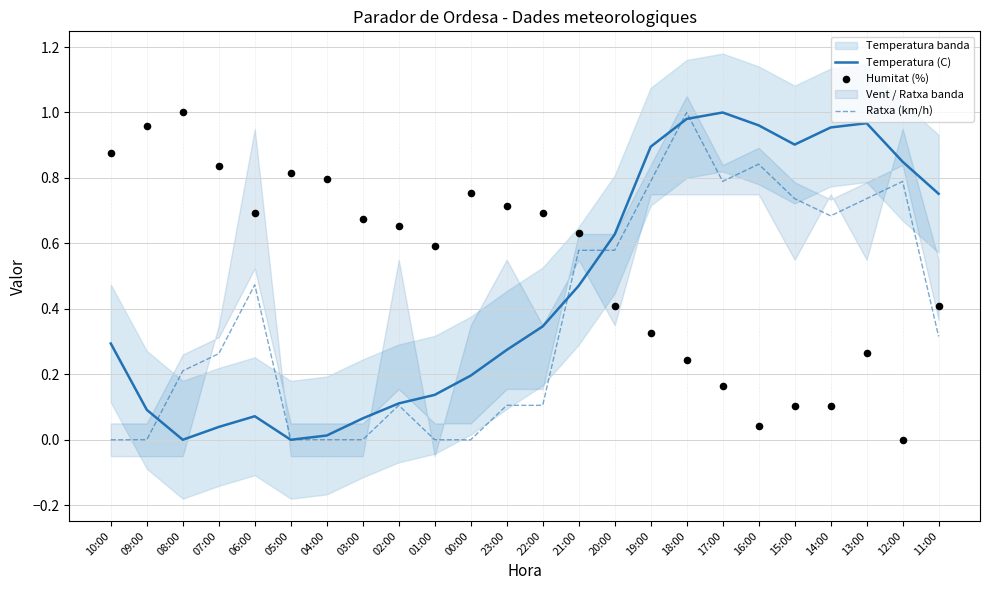

Which series has the widest spread of Y values?

Temperatura (C)